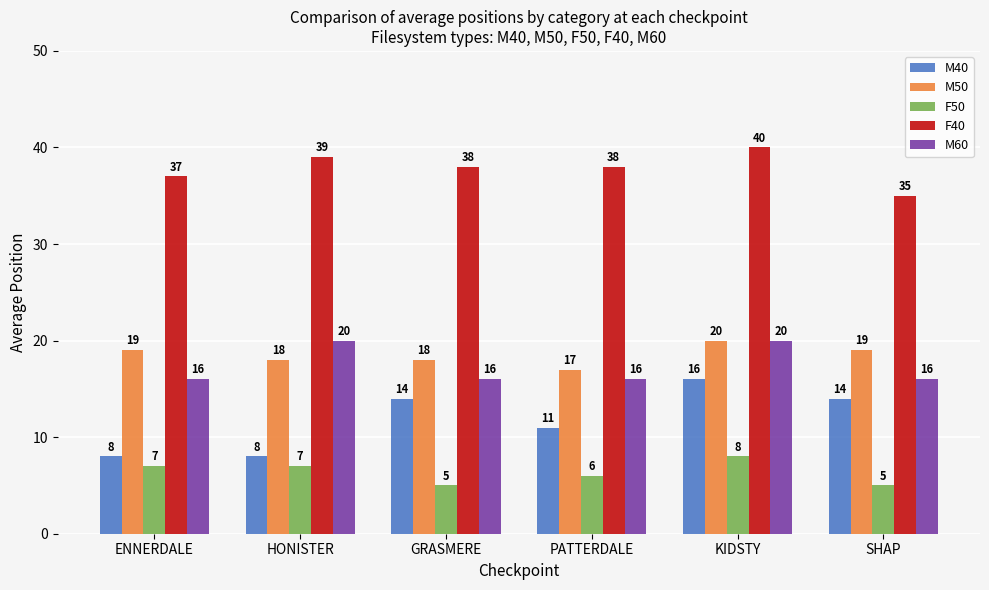

What is the greatest value displayed?

40